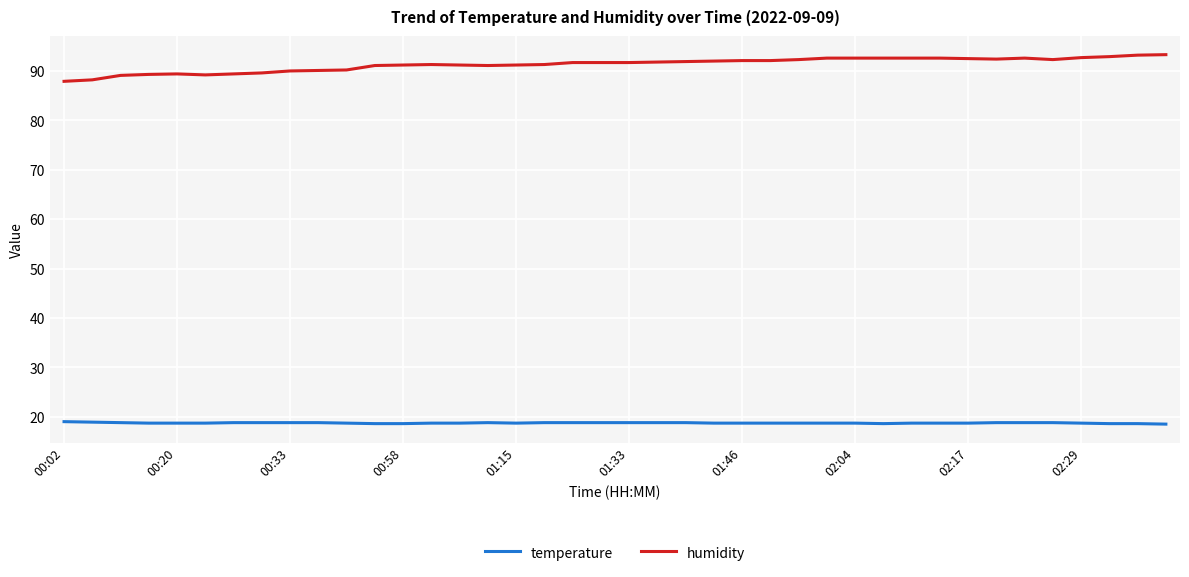

Does the chart display data point markers on the line(s)?

No